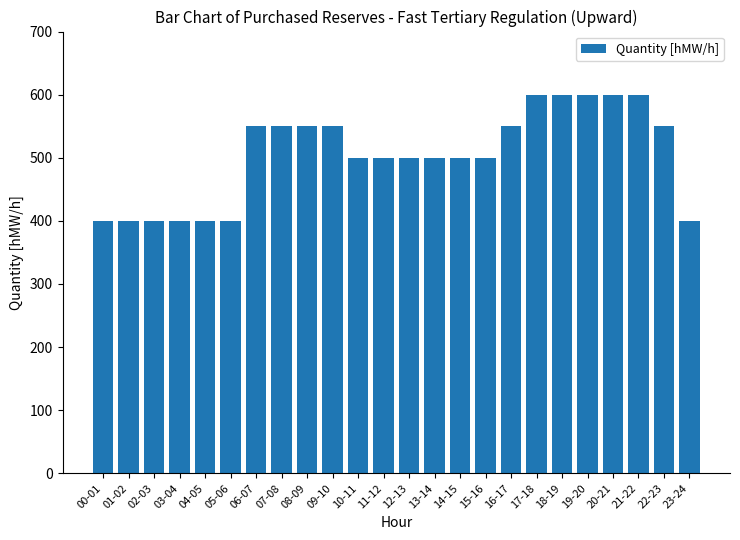

What is the minimum value shown in the chart?

400